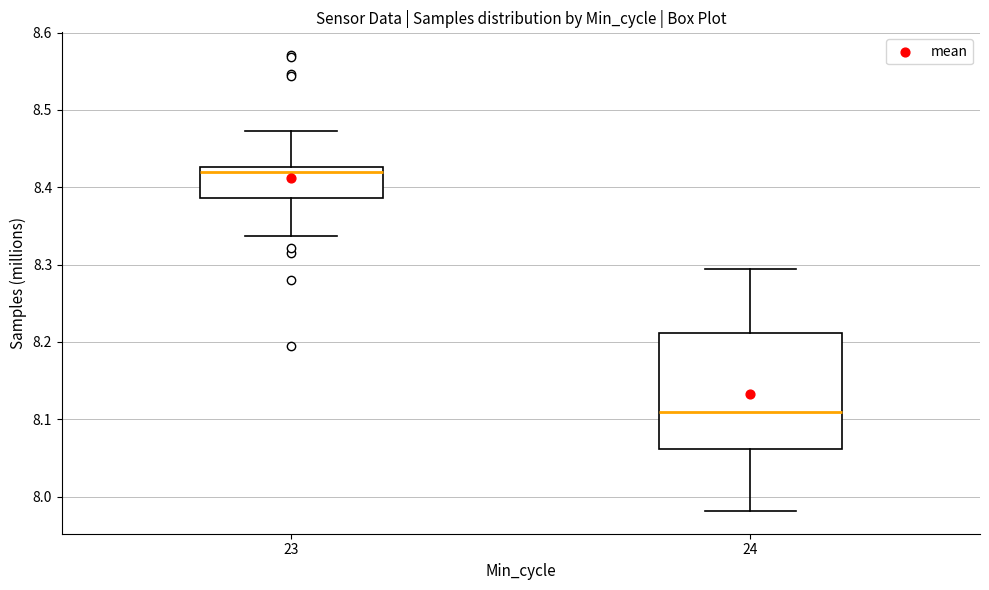

Where does the median line of the box at x = 23 sit on the y-axis? The values are not printed on the chart, so give them approximately, as read against the axis.

8.42